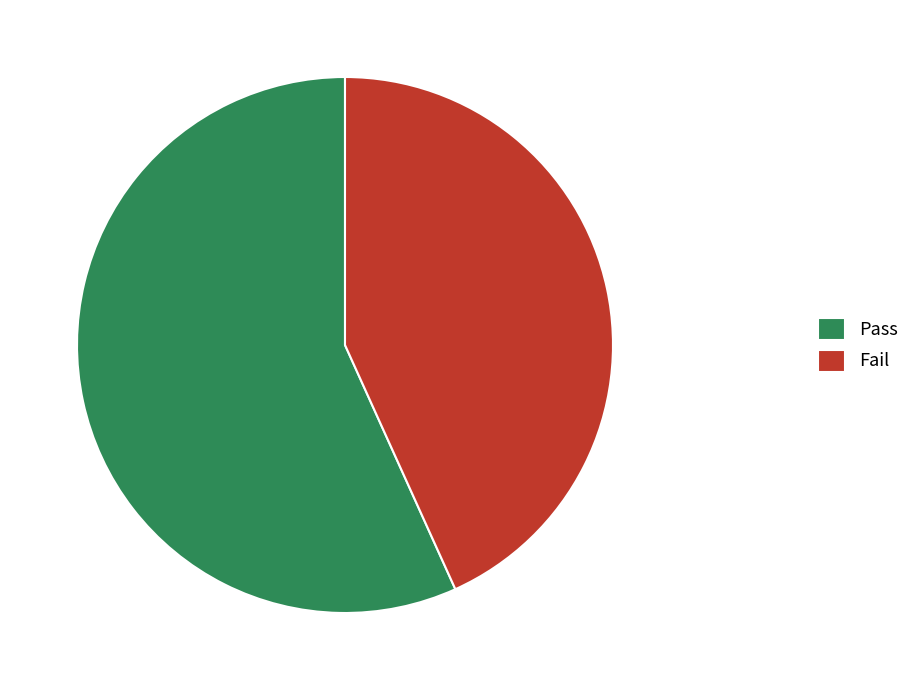

Is it true that Pass is 57% of the pie?

True